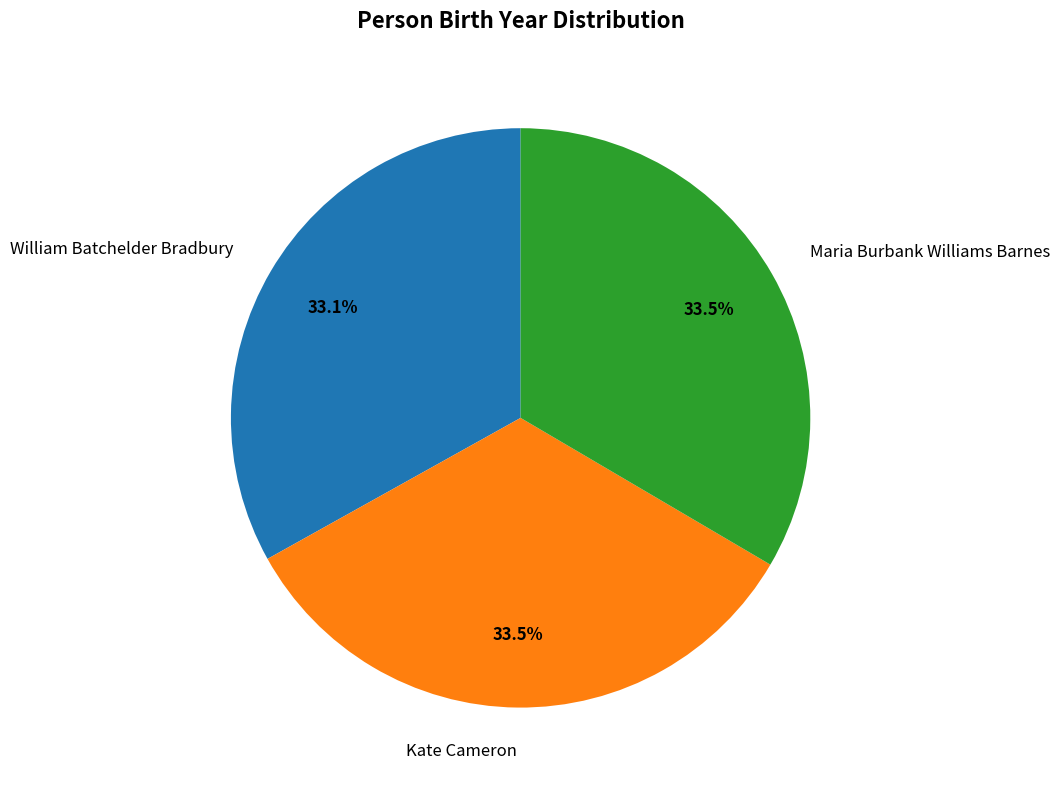

What portion of the pie excludes Maria Burbank Williams Barnes?

66.5%